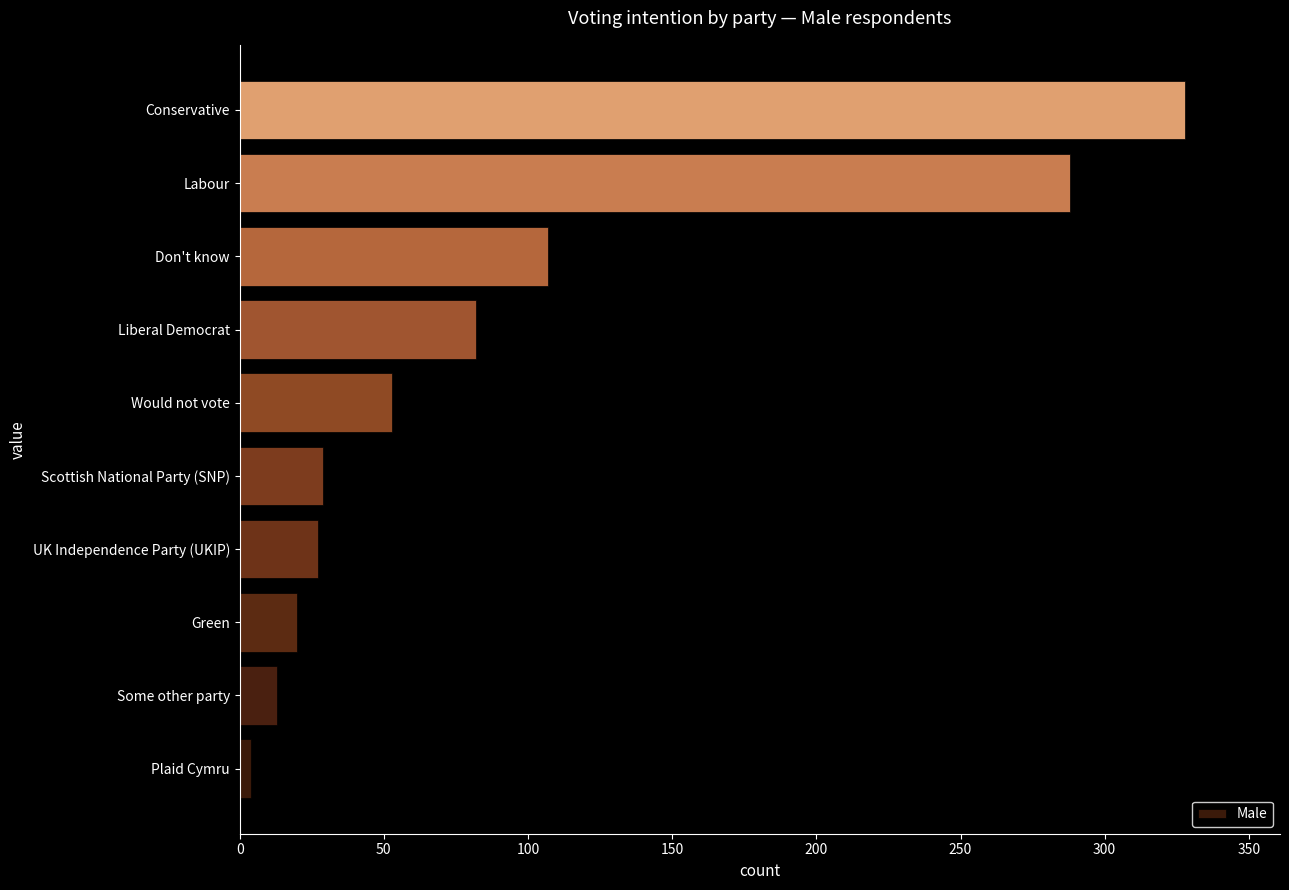

What is the change in value from Some other party to UK Independence Party (UKIP)?

+14